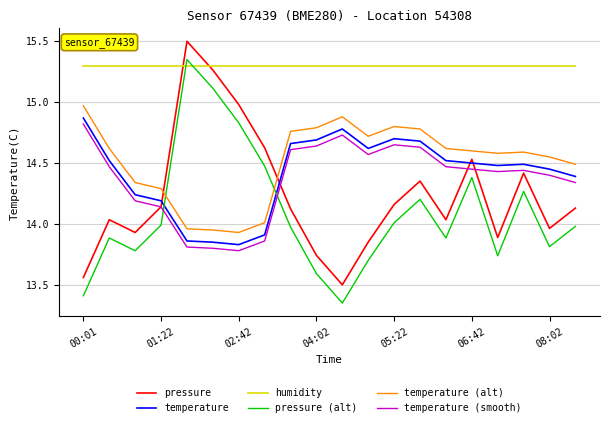

True or false: humidity and temperature (alt) intersect in this chart.

False